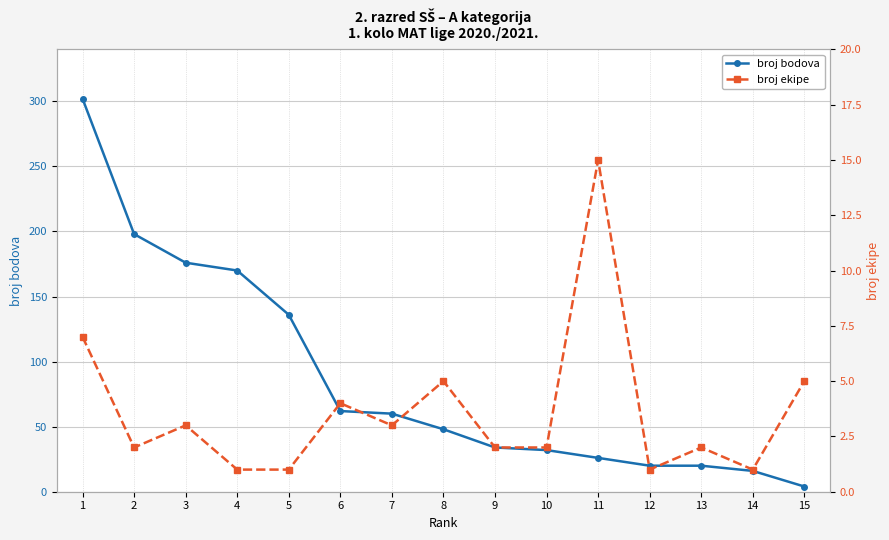

Rank the series at 5 from lowest to highest value.

broj ekipe, broj bodova